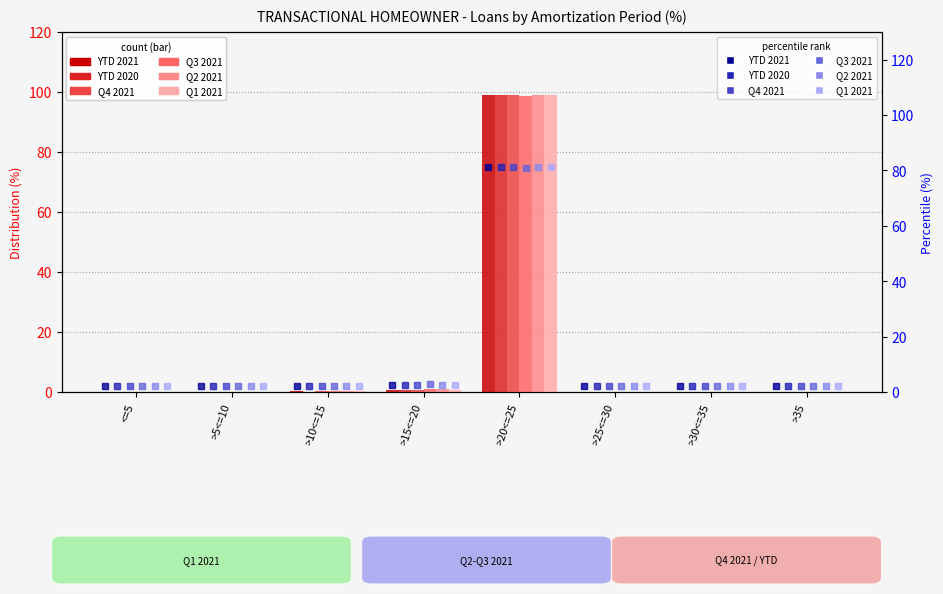

At which category does the chart reach its peak across all series?

>20<=25